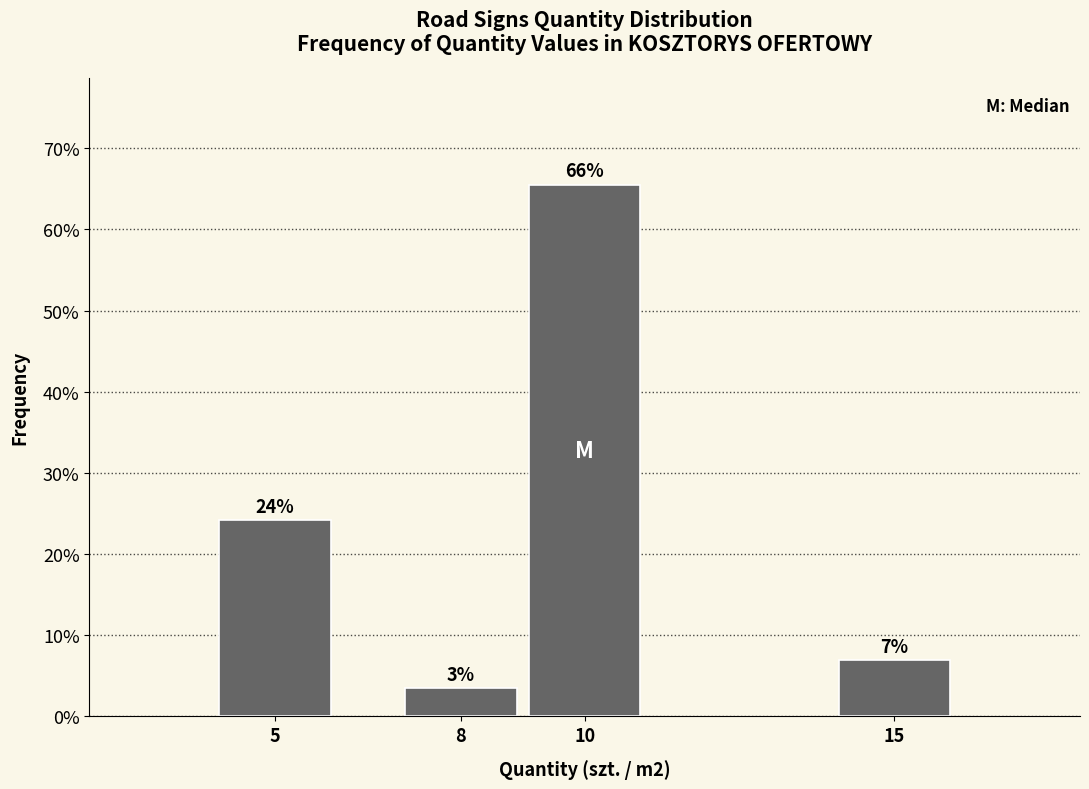

How many bars are there in total?

4